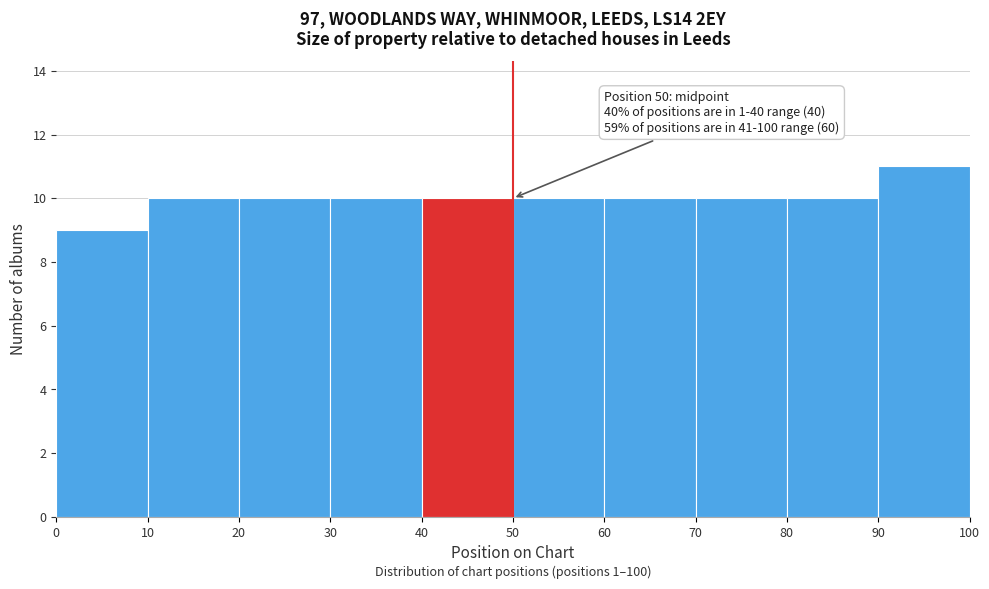

Over which range of the x-axis is the bar tallest?

90 to 100